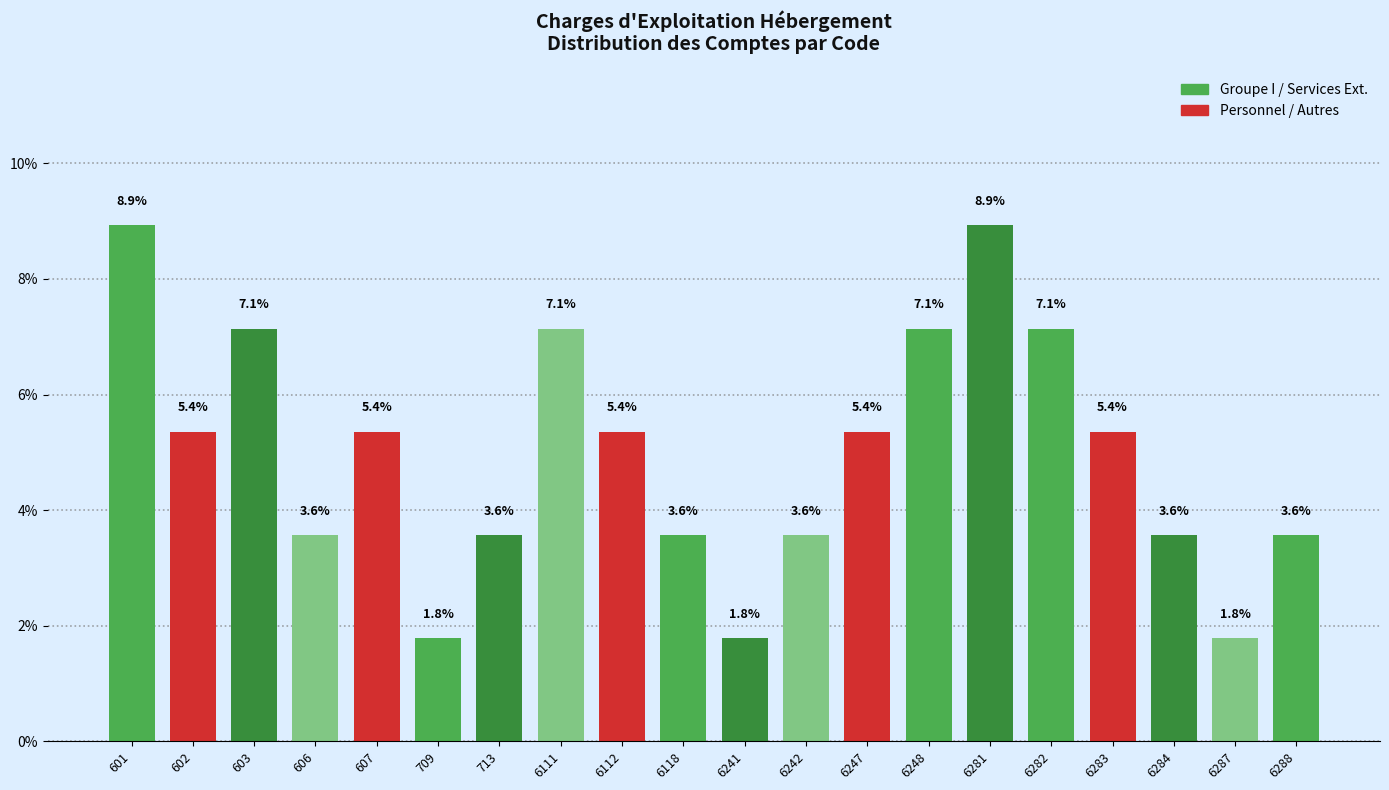

Reading left to right, transcribe all the data shown in this chart.

601=8.9	602=5.4	603=7.1	606=3.6	607=5.4	709=1.8	713=3.6	6111=7.1	6112=5.4	6118=3.6	6241=1.8	6242=3.6	6247=5.4	6248=7.1	6281=8.9	6282=7.1	6283=5.4	6284=3.6	6287=1.8	6288=3.6